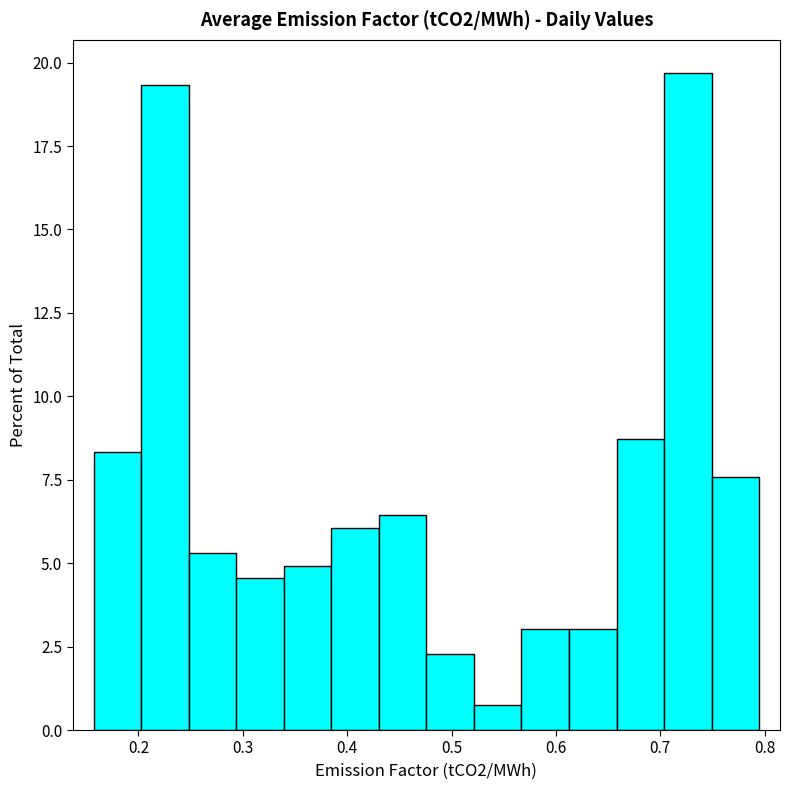

How tall is the bar that spans 0.66 to 0.70 on the x-axis? Neither the bar edges nor the heights are printed on the chart, so give them approximately, as read against the axes.

8.5